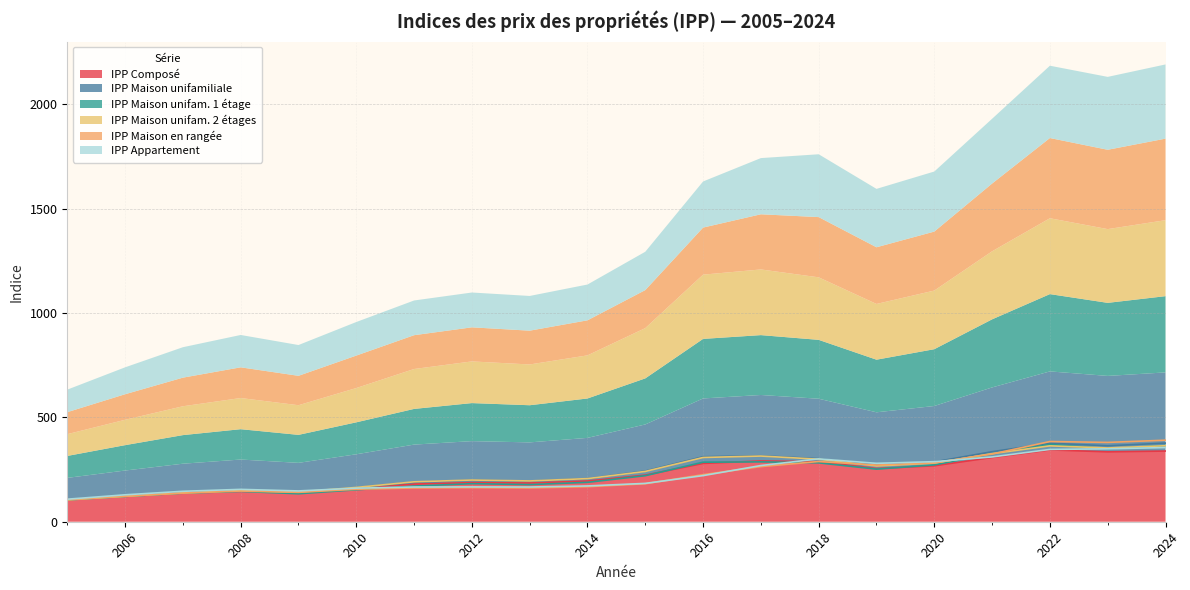

At which label is IPP Composé closest to 224?

2015